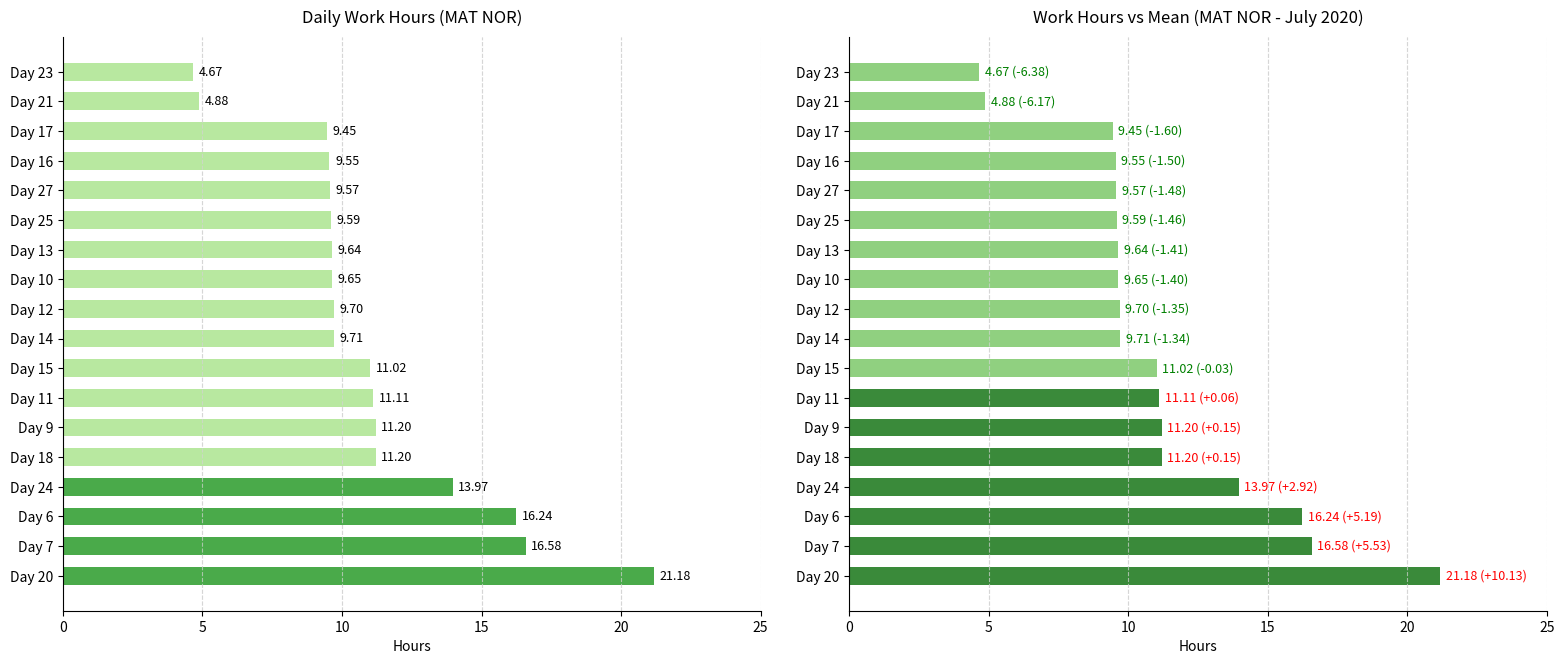

What is the change in value from Day 12 to Day 17?

-0.2